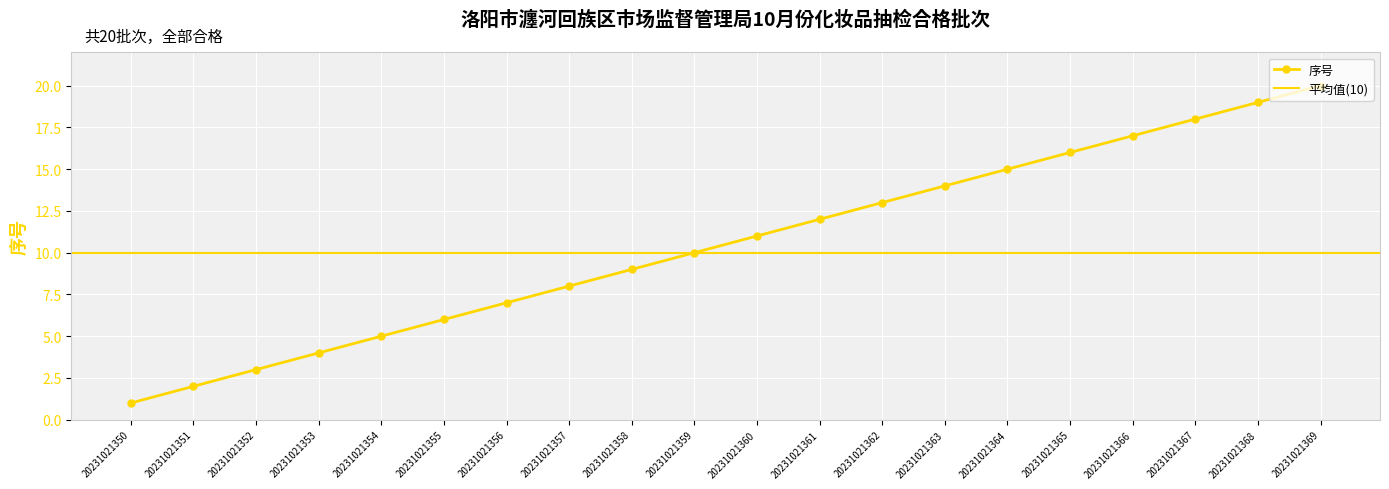

Reading left to right, what are all the values shown in this chart?

20231021350=1	20231021351=2	20231021352=3	20231021353=4	20231021354=5	20231021355=6	20231021356=7	20231021357=8	20231021358=9	20231021359=10	20231021360=11	20231021361=12	20231021362=13	20231021363=14	20231021364=15	20231021365=16	20231021366=17	20231021367=18	20231021368=19	20231021369=20